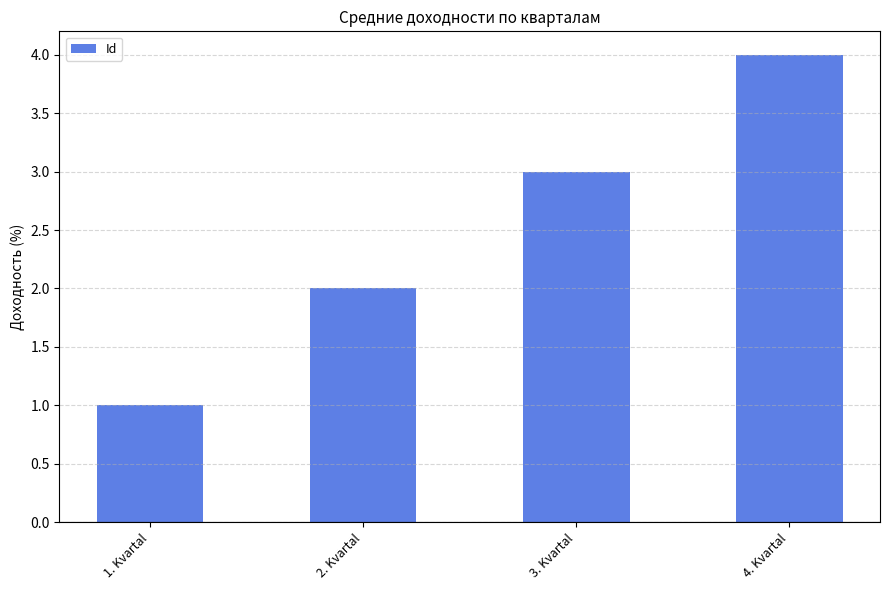

How many series are shown in this chart?

1